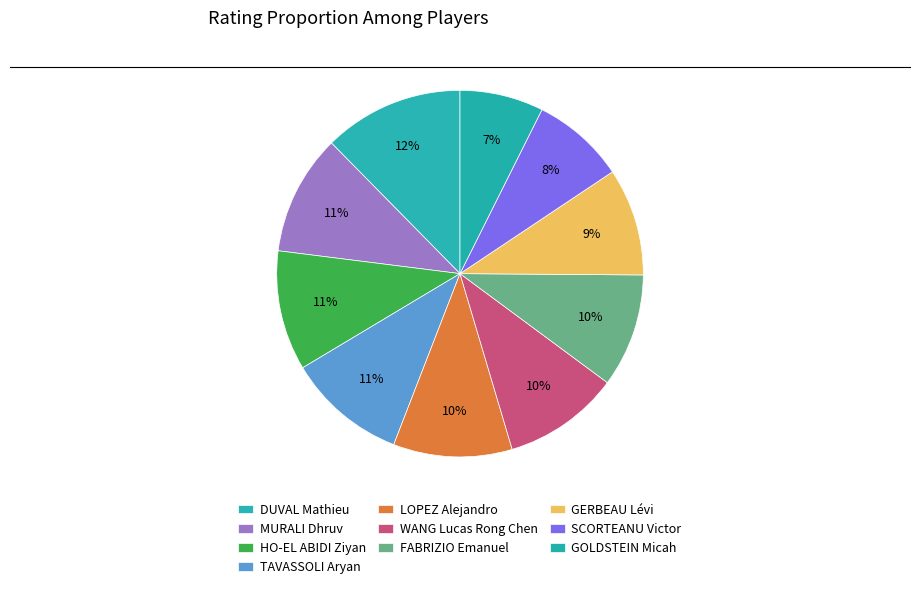

To the nearest percent, what is the difference between the largest and smallest slice percentages?

5%